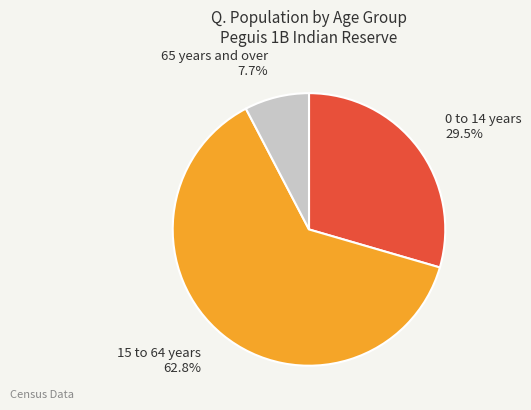

To the nearest percent, what percentage of the pie is 65 years and over?

8%